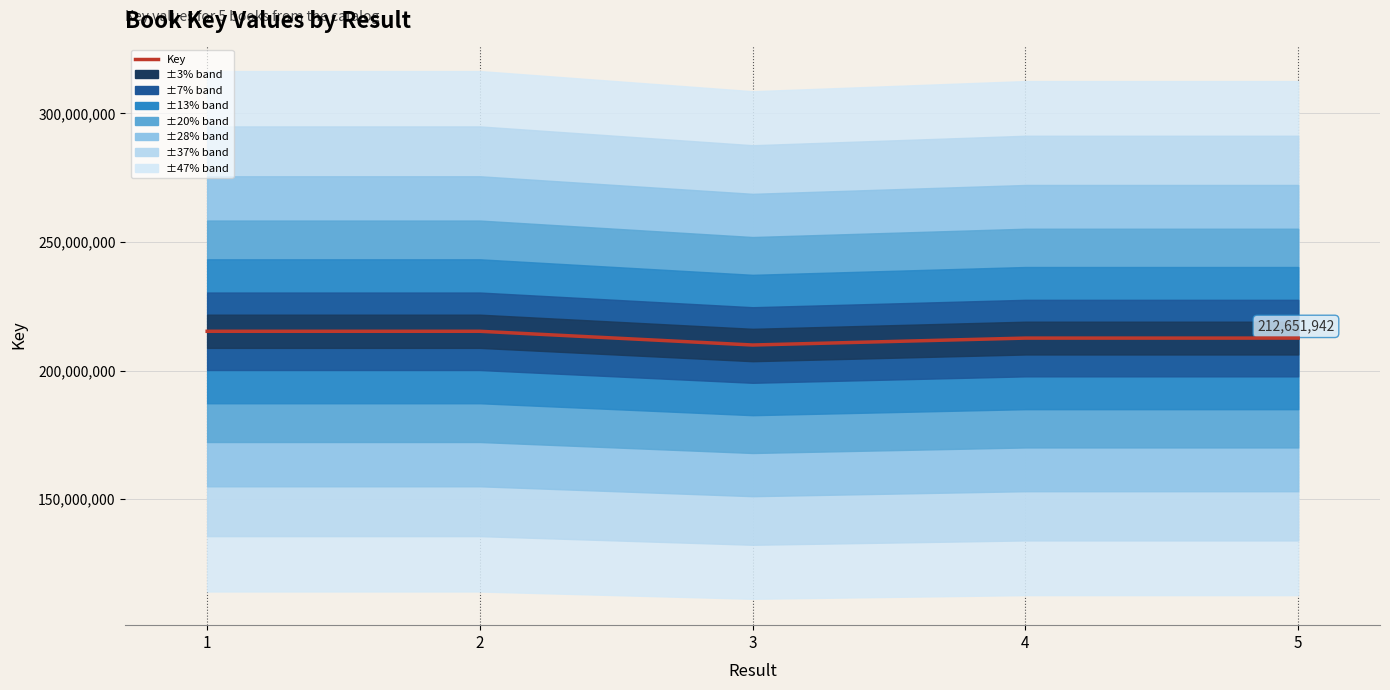

Is it true that the value at 3 is 112545474?

False